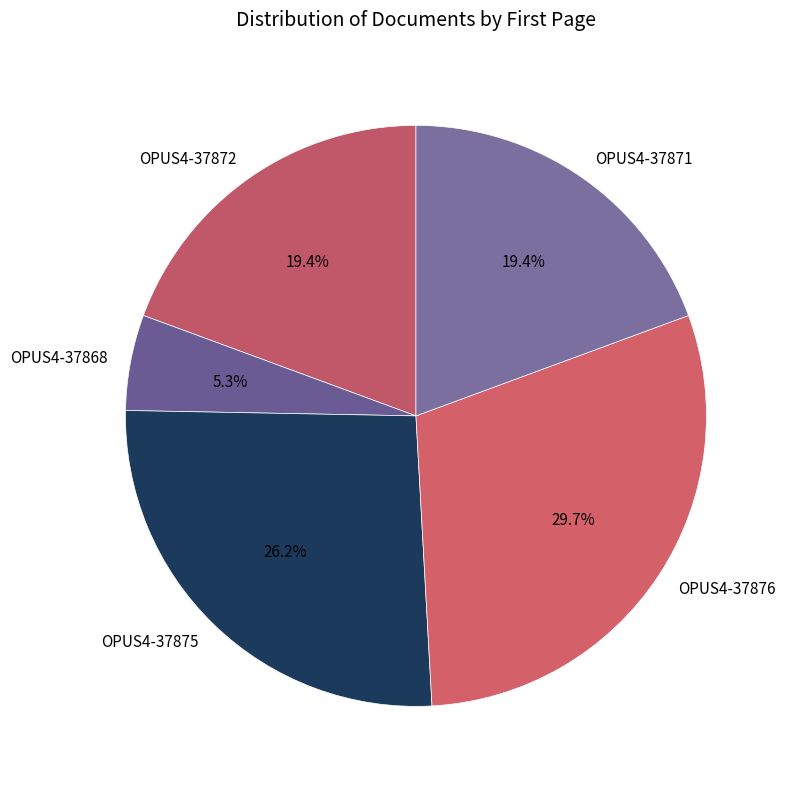

Is there any slice that represents more than half of the pie?

No